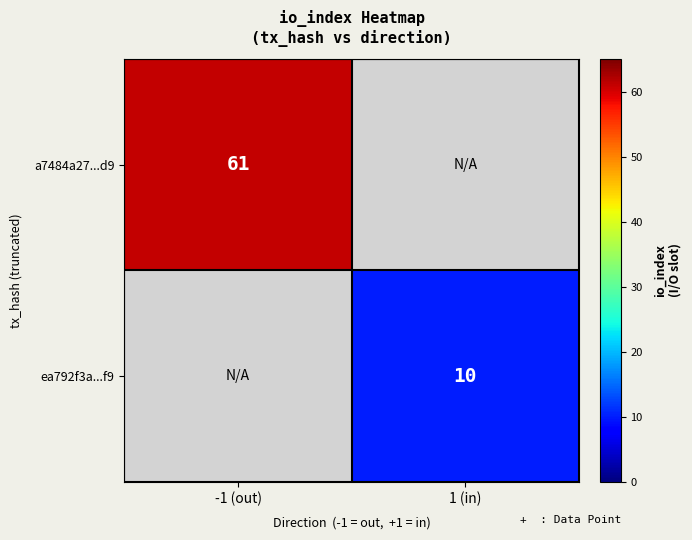

The value of ea792f3a...f9 at 1 (in) is 14. True or false?

False